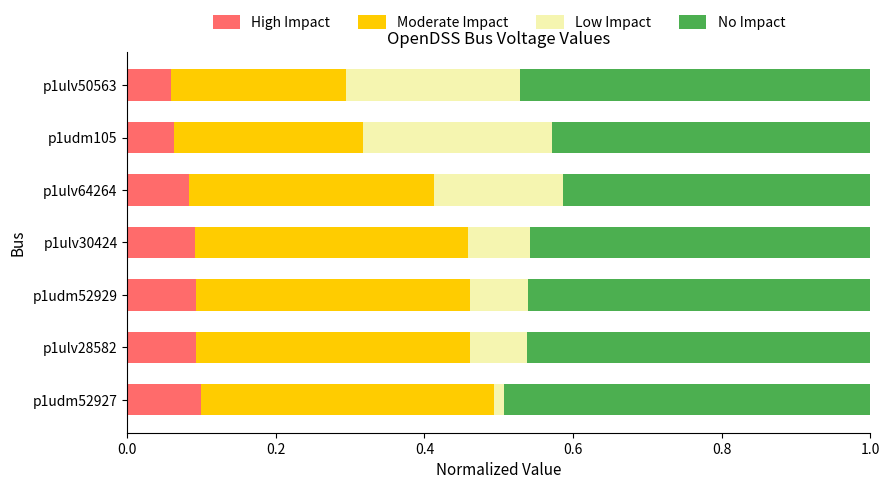

What is the sum of all High Impact values?

0.6